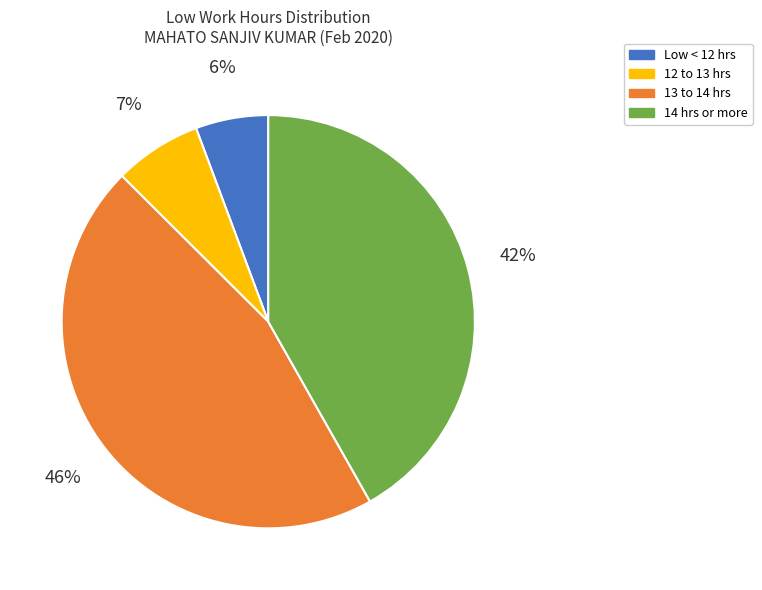

To the nearest percent, what is the difference between the largest and smallest slice percentages?

40%